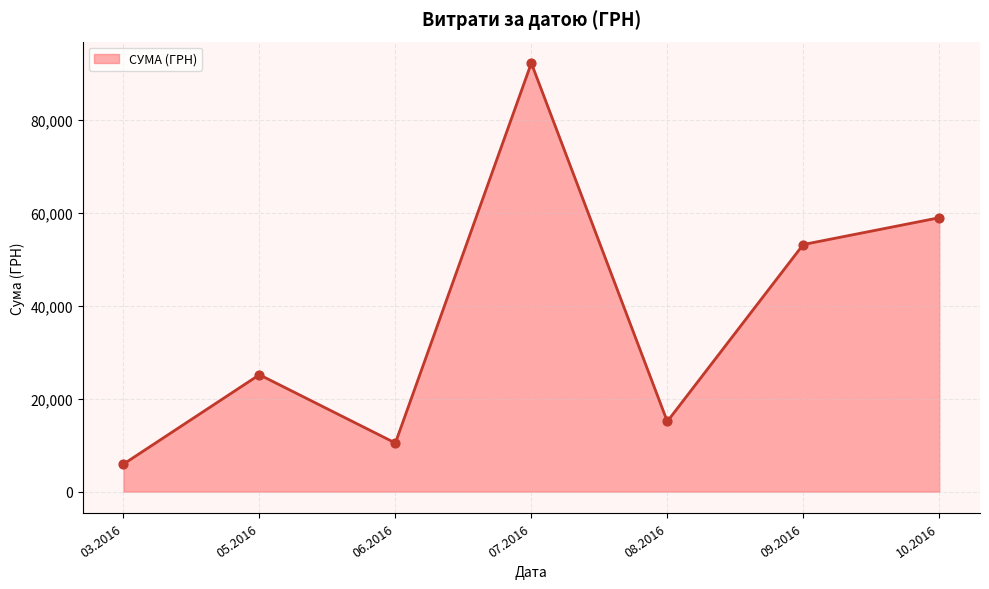

What is the change in value from 06.2016 to 09.2016?

+42699.6